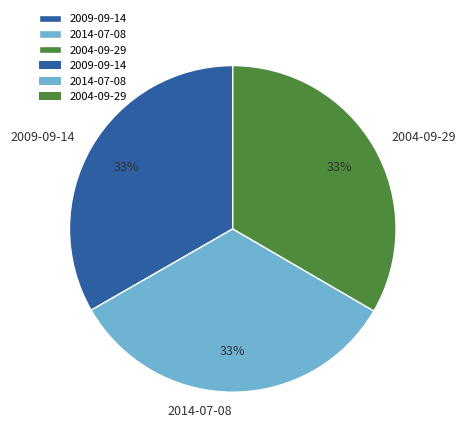

How many segments does this pie chart have?

3